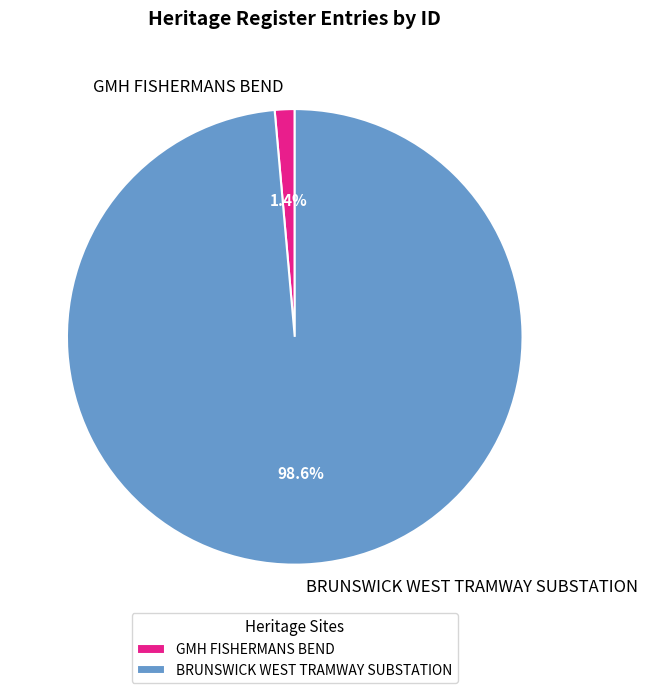

What is the largest slice in the pie chart?

BRUNSWICK WEST TRAMWAY SUBSTATION